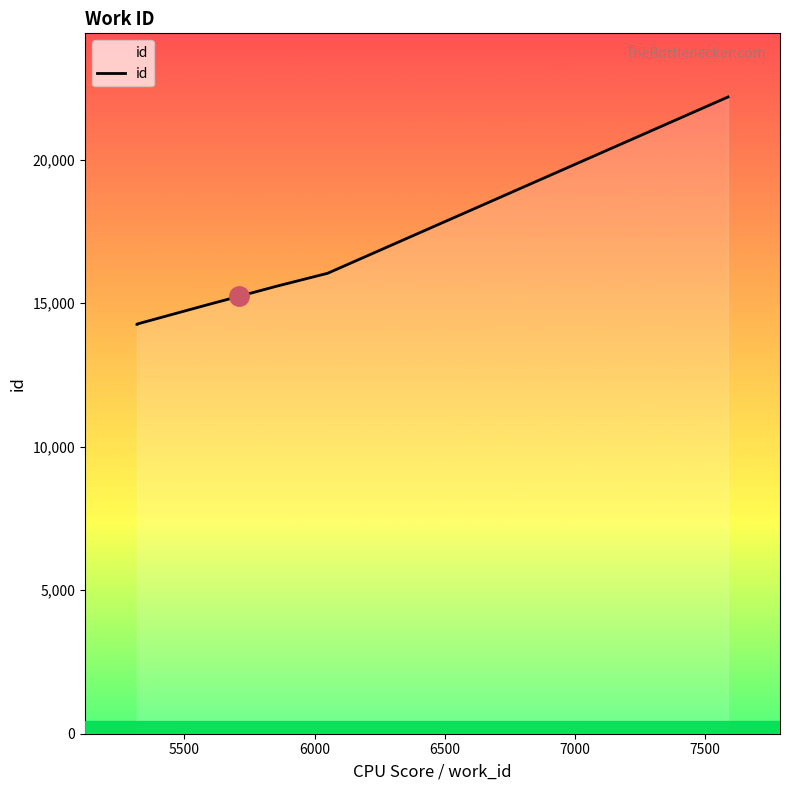

Does the chart have visible grid lines?

No